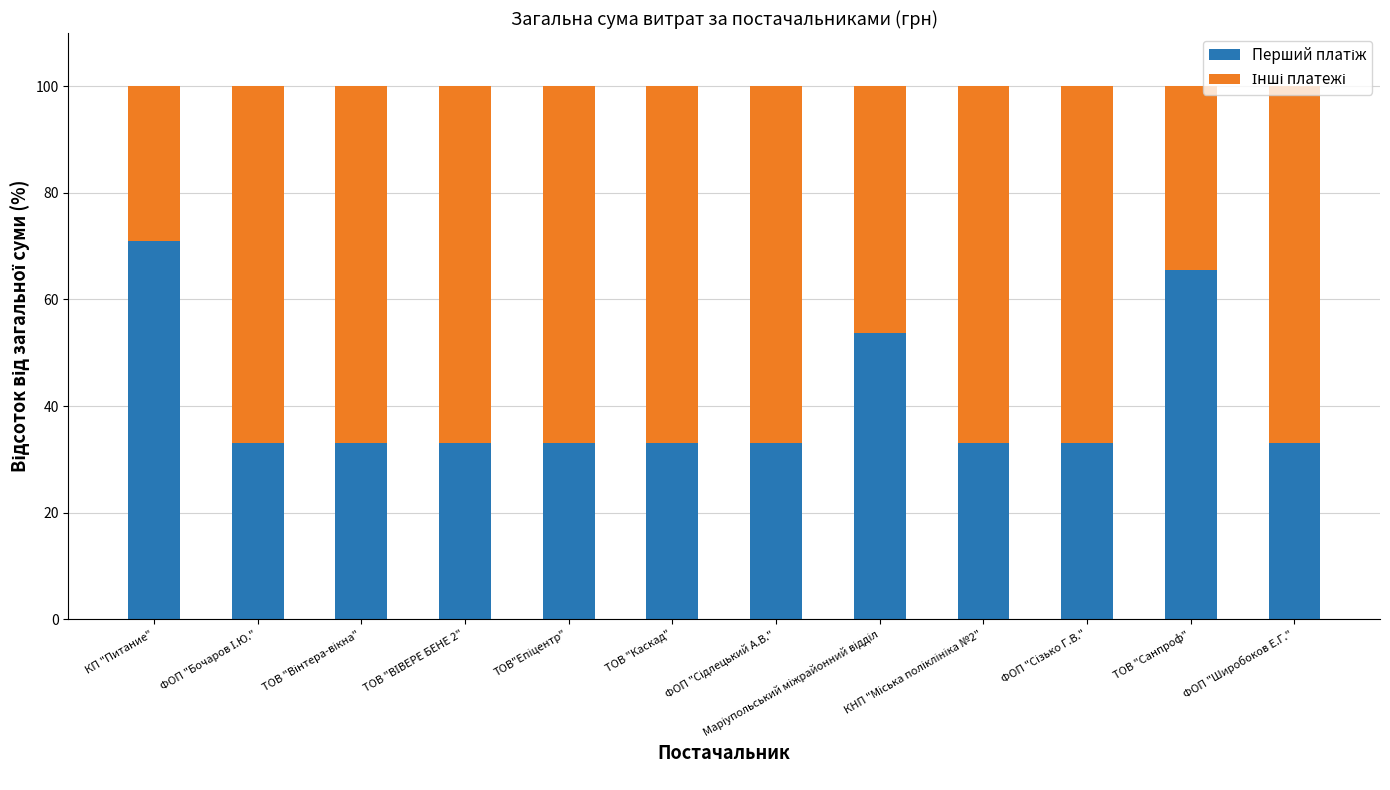

What is the total value across all series at ФОП "Широбоков Е.Г."?

100.0